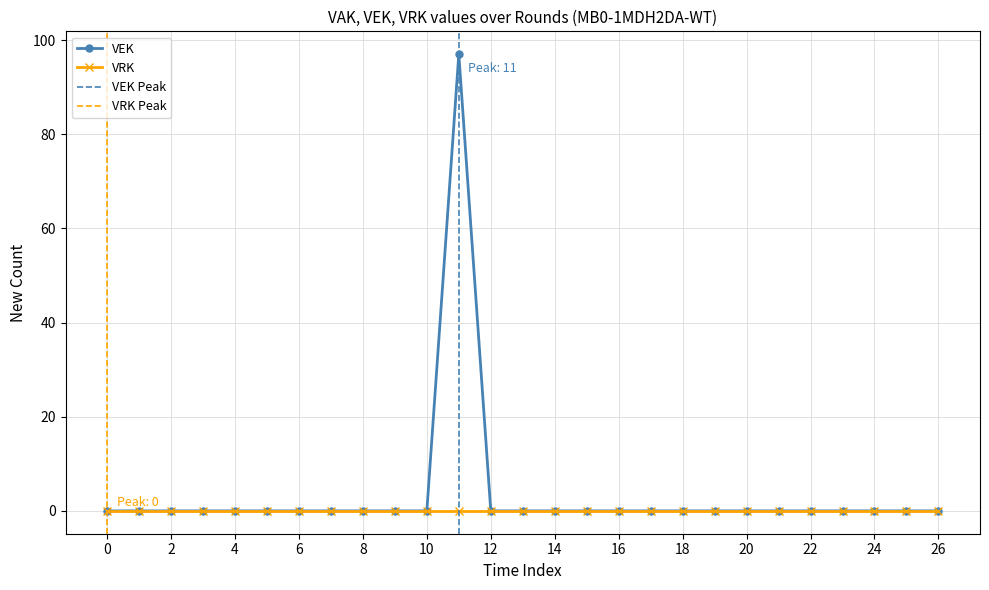

The value of VEK at 2 is -46. True or false?

False